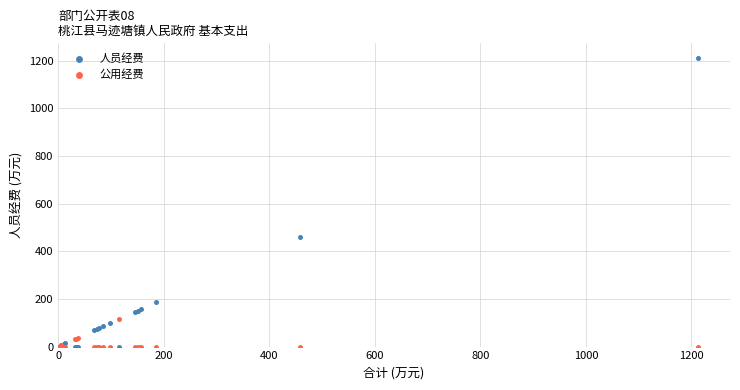

Which series has the largest Y range (max minus min)?

人员经费